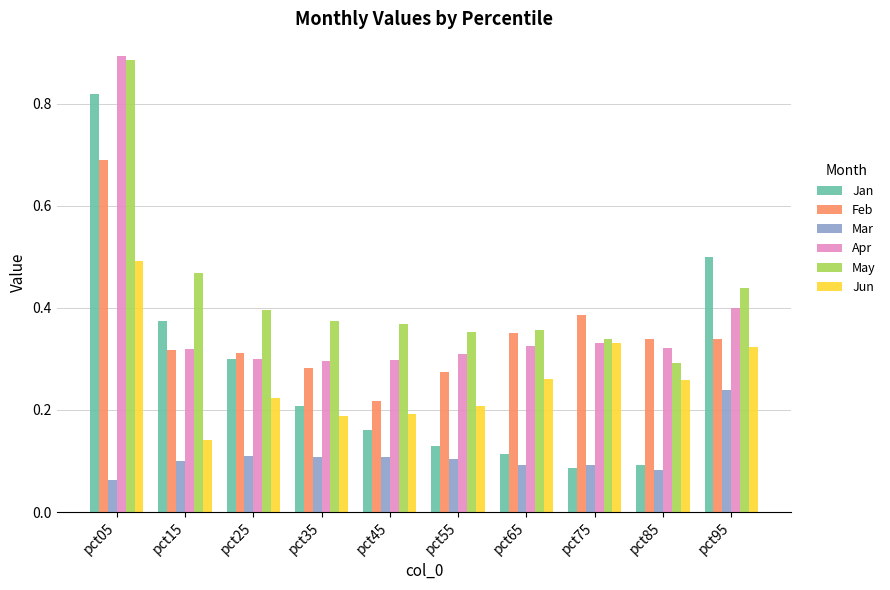

True or false: Mar has a value of 0.1 at pct65.

True